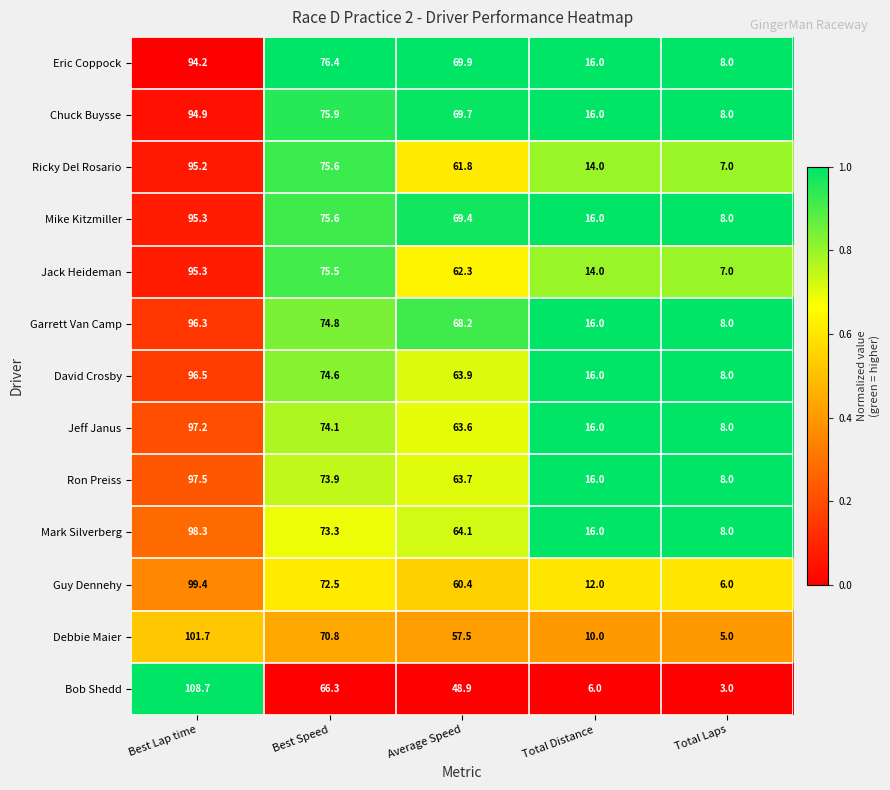

Which series changed the most between Average Speed and Total Distance?

Eric Coppock